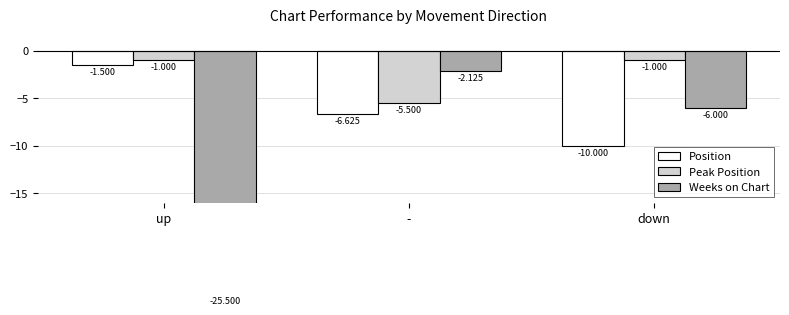

At which category is the sum across all series the highest?

-